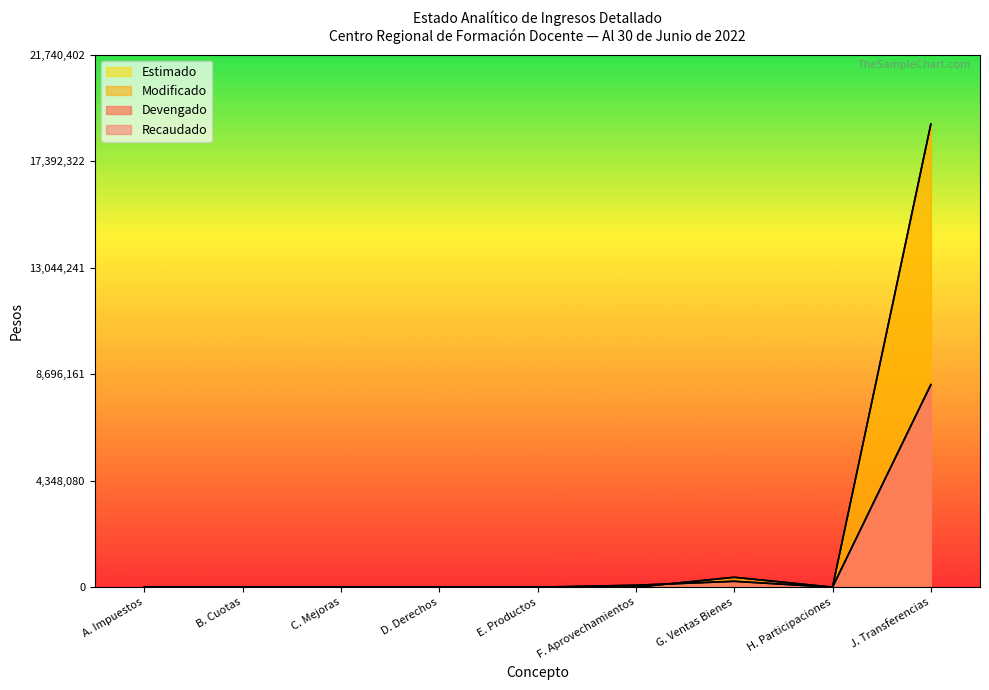

What is the total value across all series at G. Ventas Bienes?

1289360.0